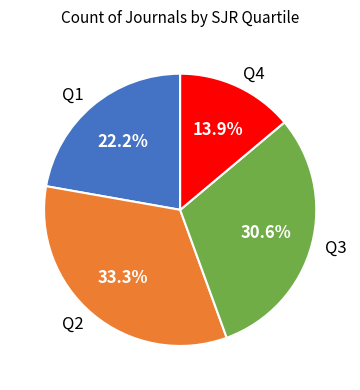

How many segments does this pie chart have?

4